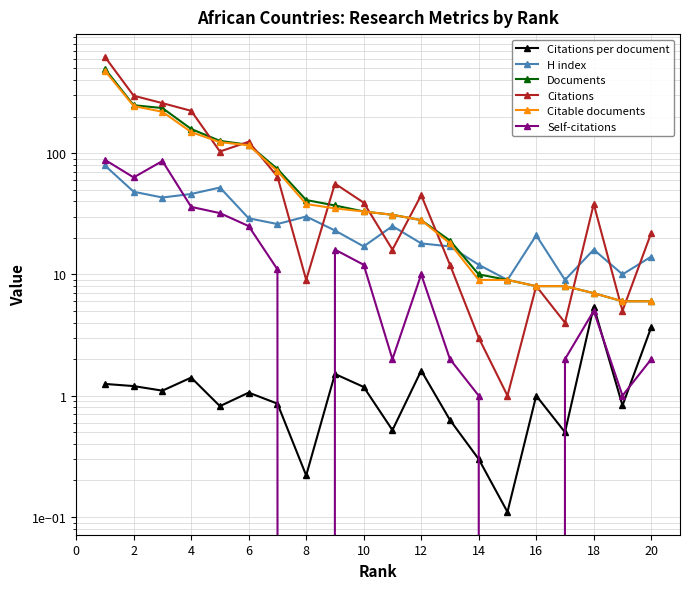

How many intersections are there between H index and Citable documents?

1